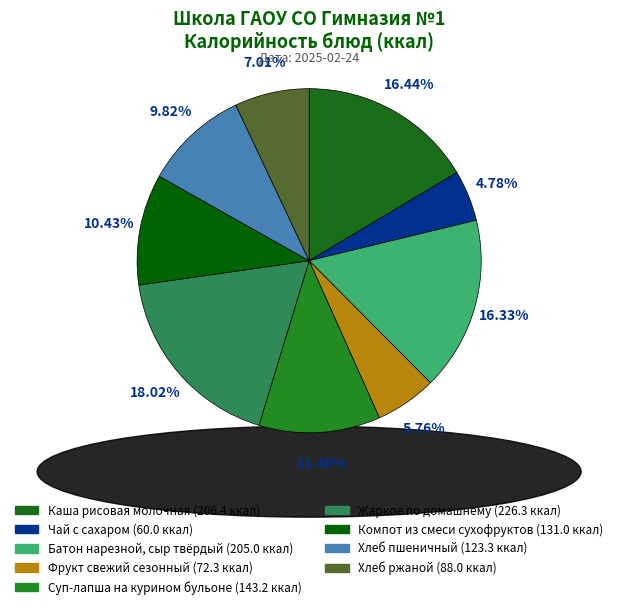

Which slice is the smallest?

Чай с сахаром